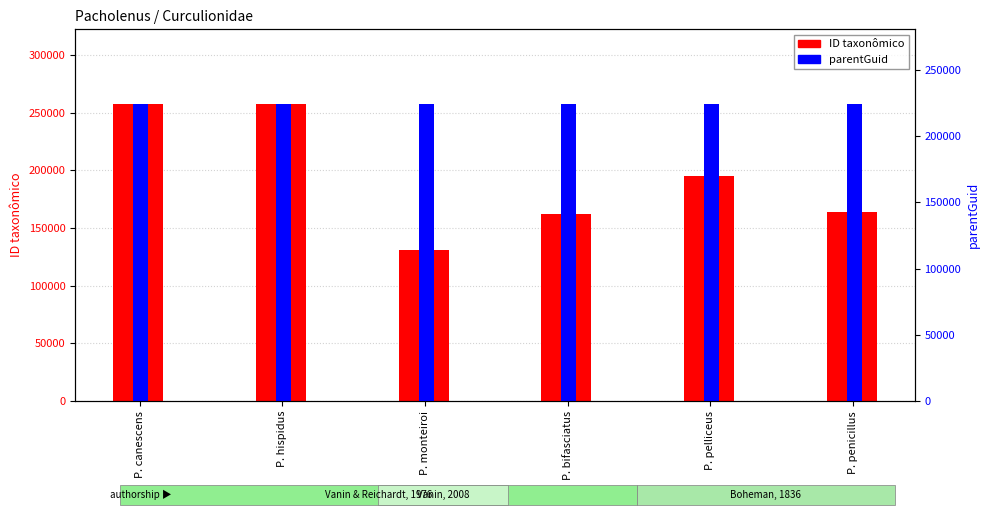

Between P. pelliceus and P. hispidus, which is larger?

P. hispidus